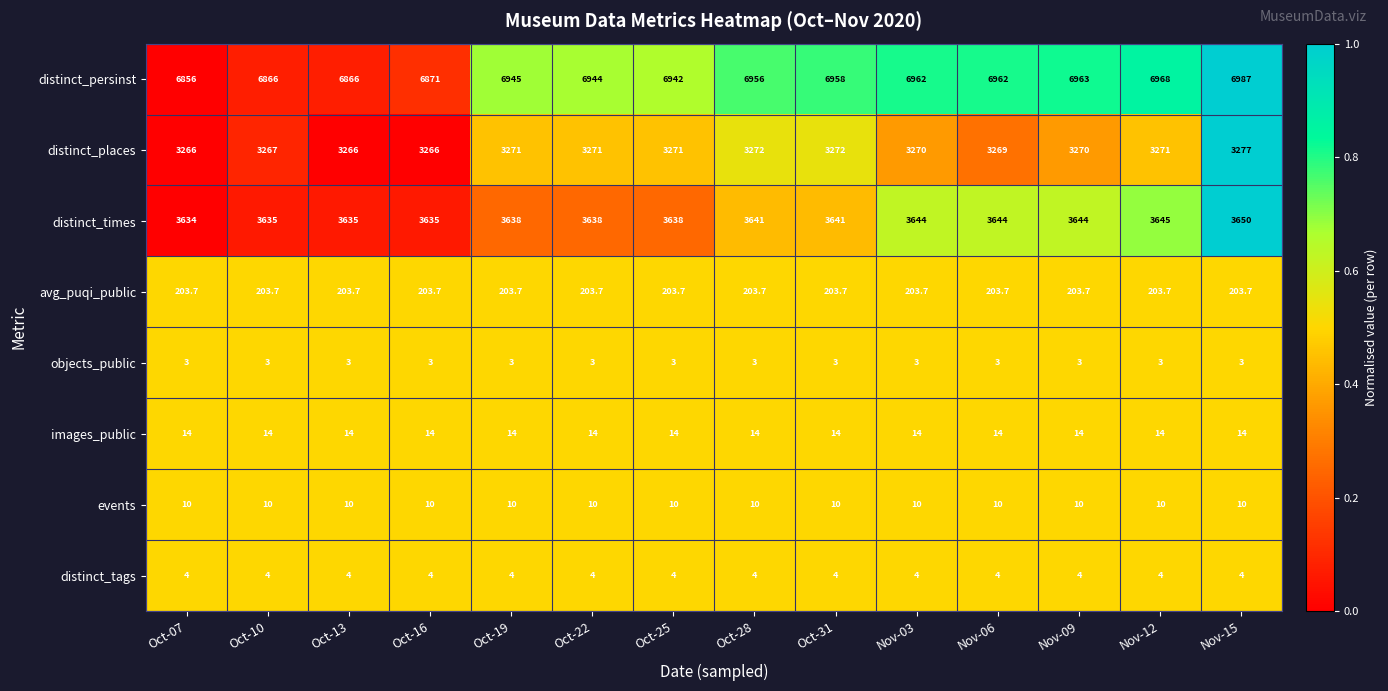

The value of distinct_places at Oct-31 is 698.5. True or false?

False